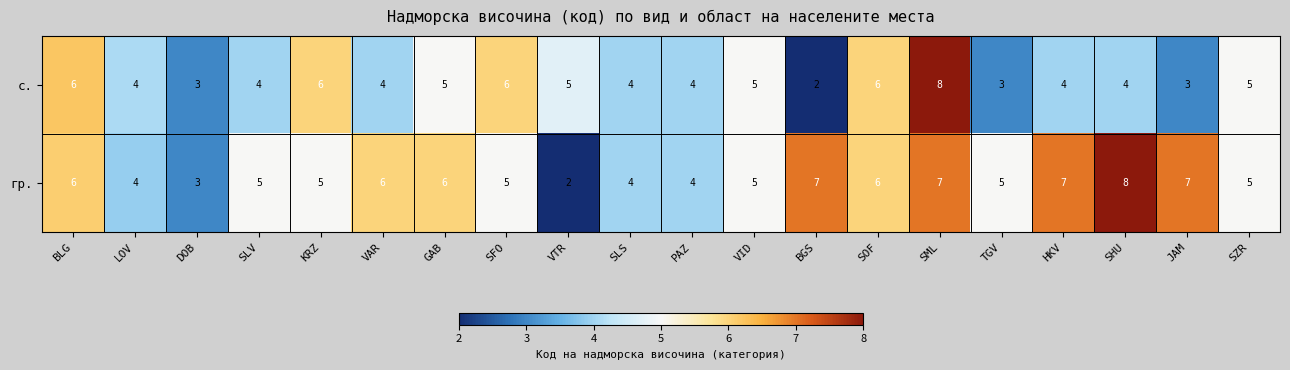

How many data points in с. are less than 4?

4